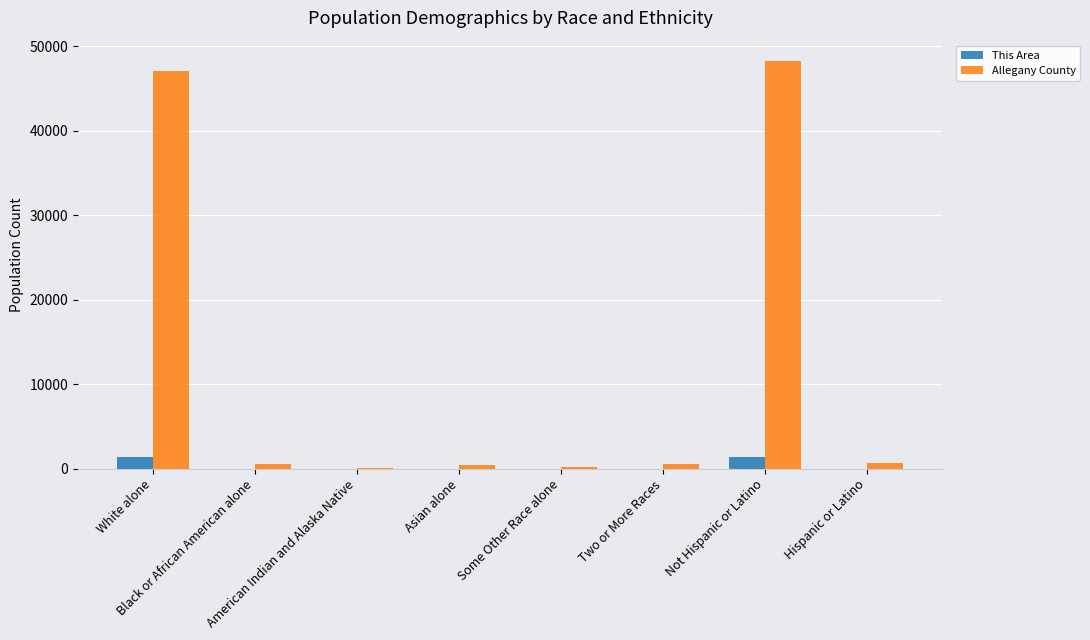

Which series has the largest total across all categories?

Allegany County